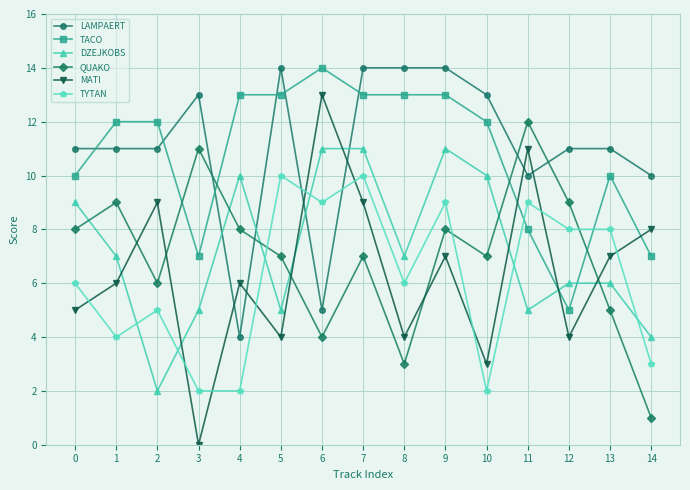

At which category does MATI reach its first local peak?

2